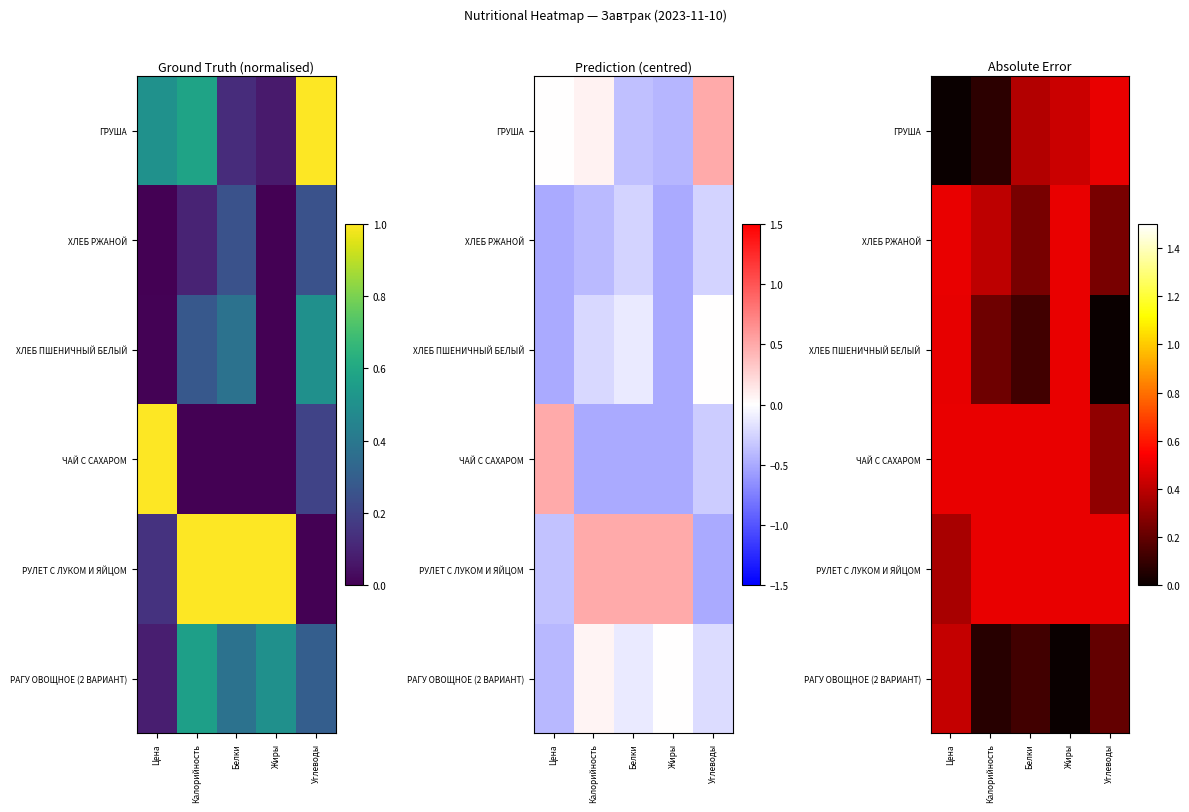

Which series has the largest range (max minus min)?

ХЛЕБ ПШЕНИЧНЫЙ БЕЛЫЙ